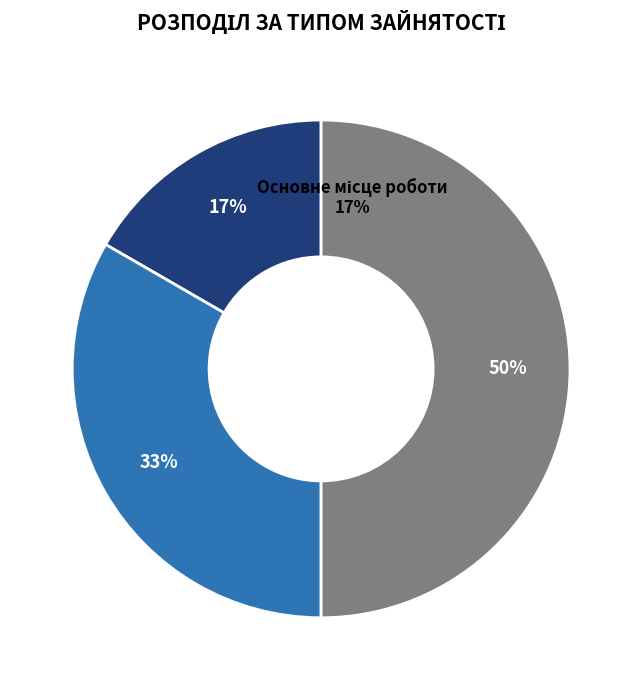

To the nearest percent, what is the average slice percentage?

33%